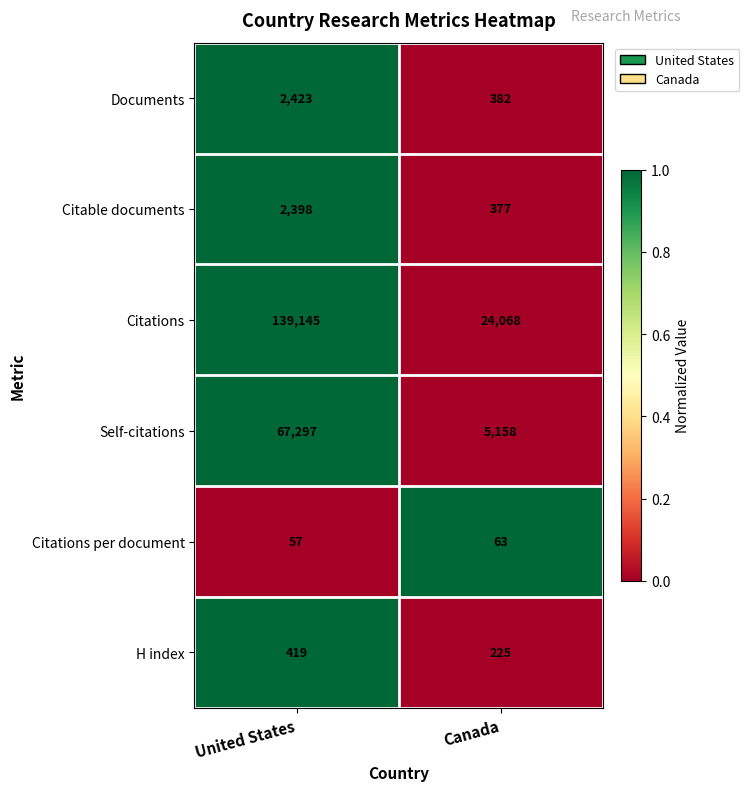

Which series has the widest spread of values?

Citations